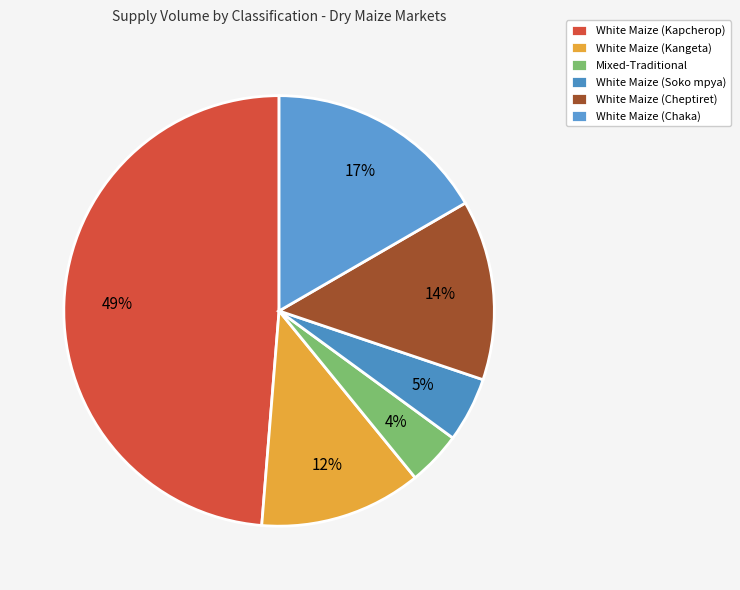

To the nearest percent, what is the difference between the White Maize (Cheptiret) and White Maize (Chaka) slice percentages?

3%